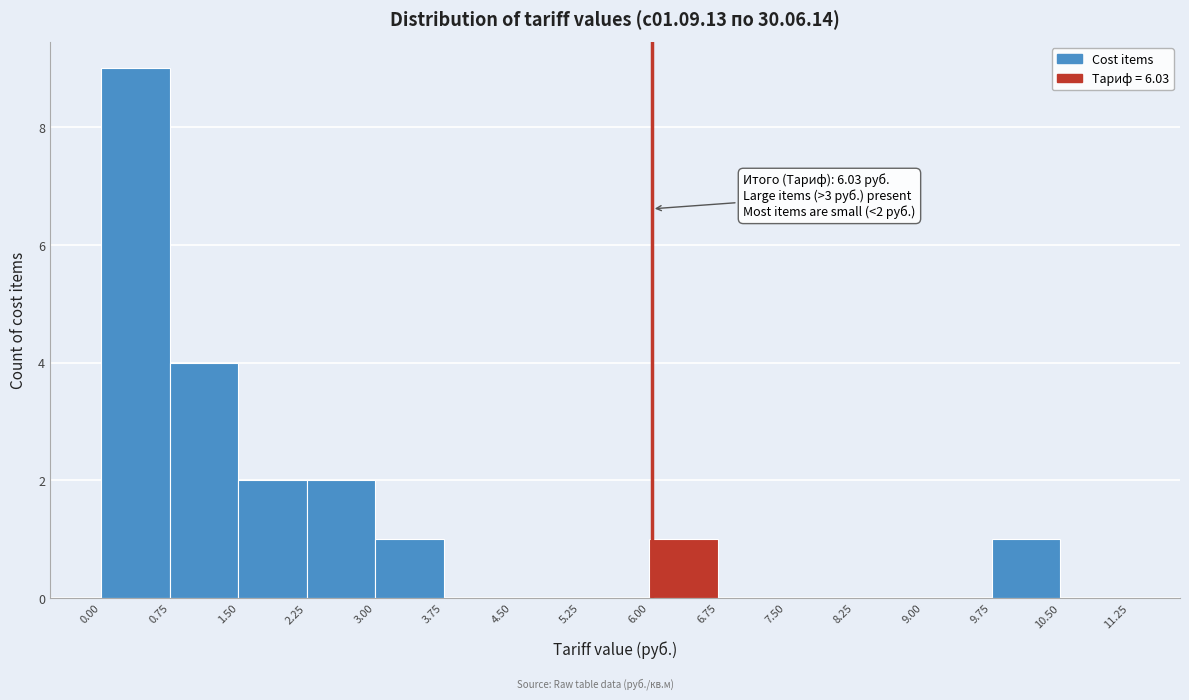

Over which range of the x-axis is the bar tallest?

0.00 to 0.75